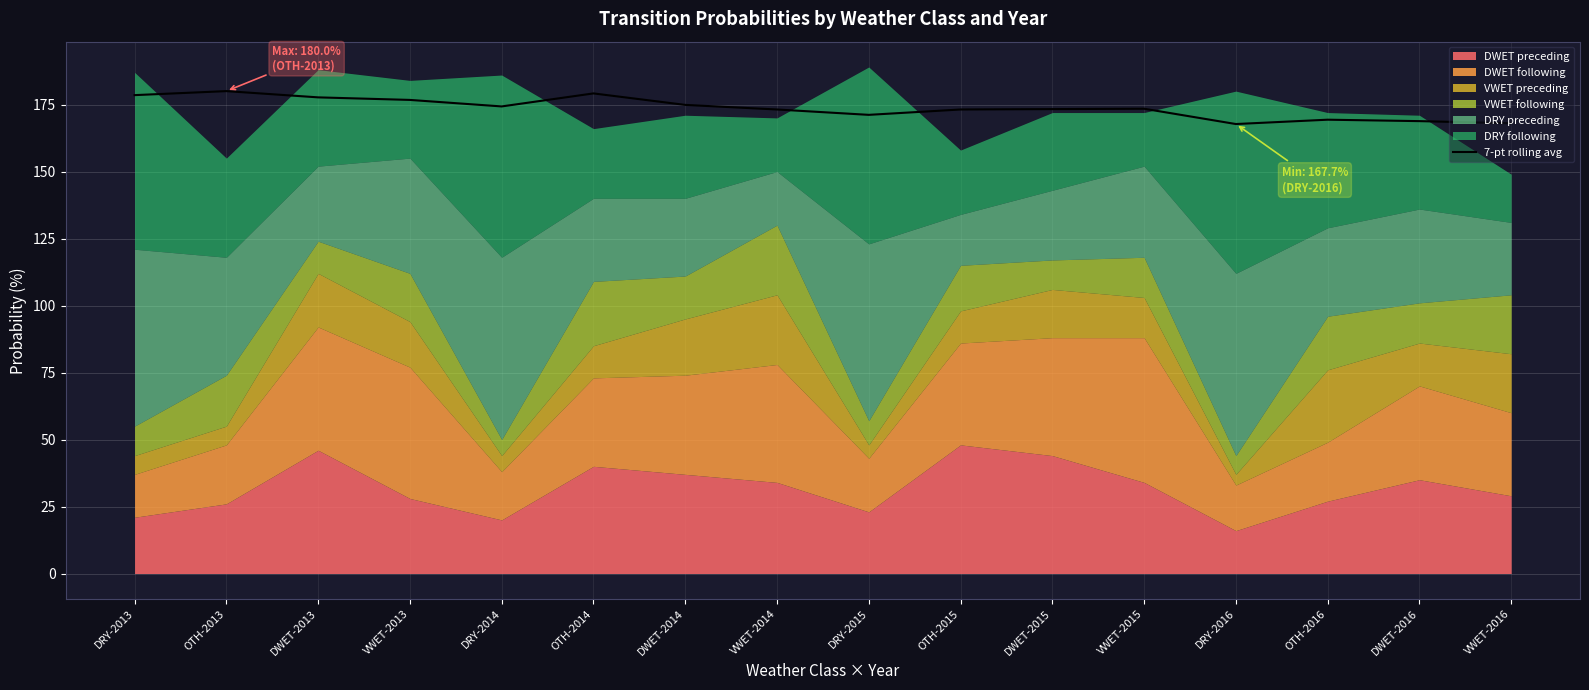

Which has a higher value, DRY-2015 or DRY-2014?

DRY-2014